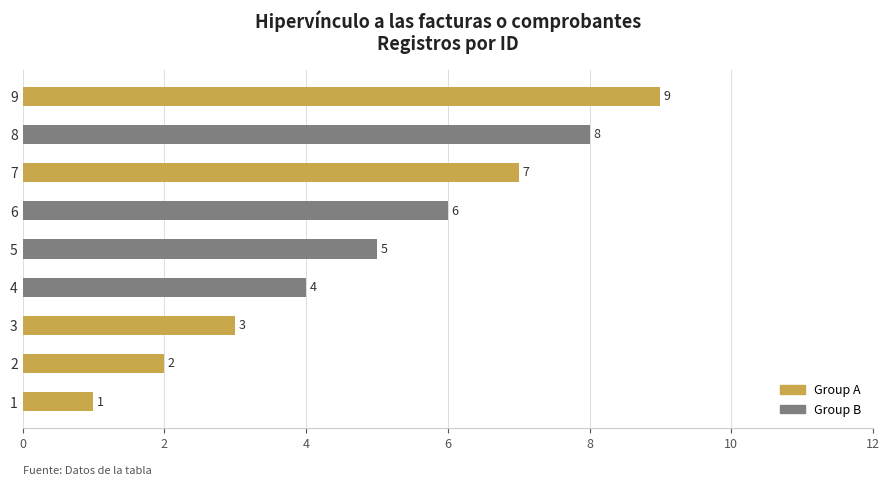

Count the values in the range 3 to 7.

5